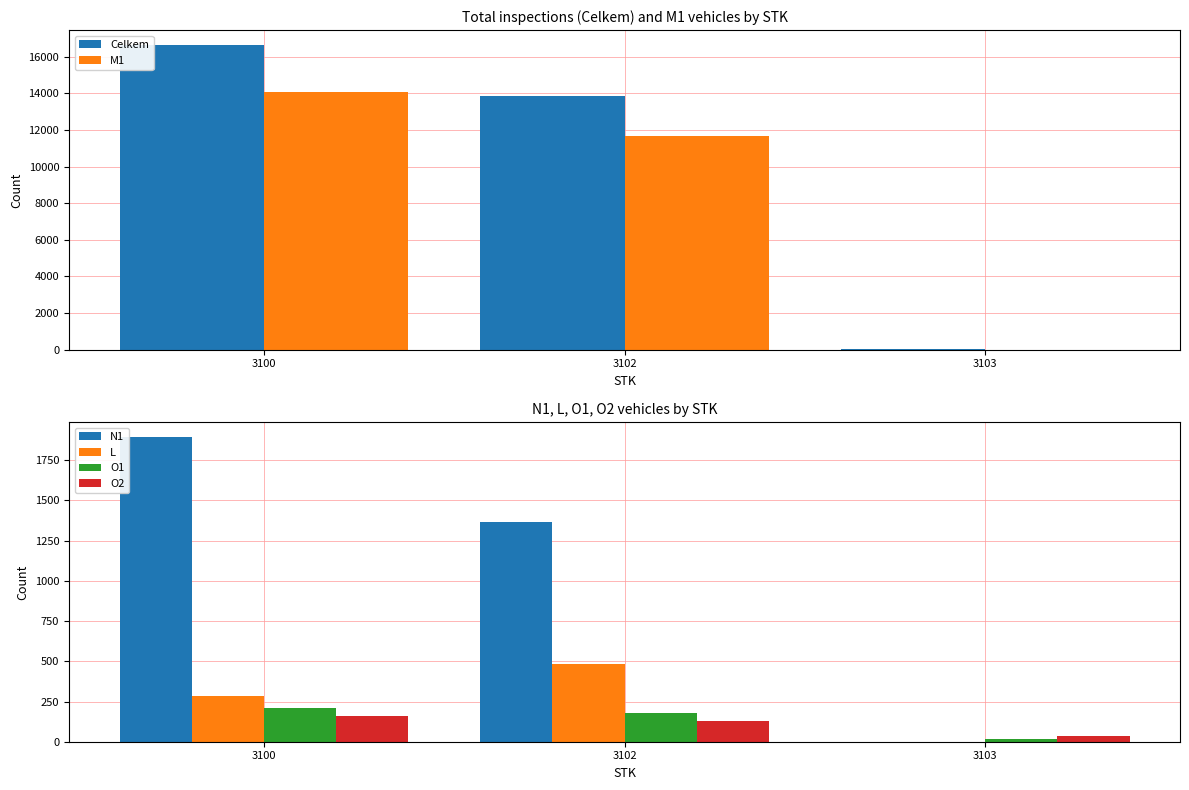

What is the total value across all series at 3100?

33252